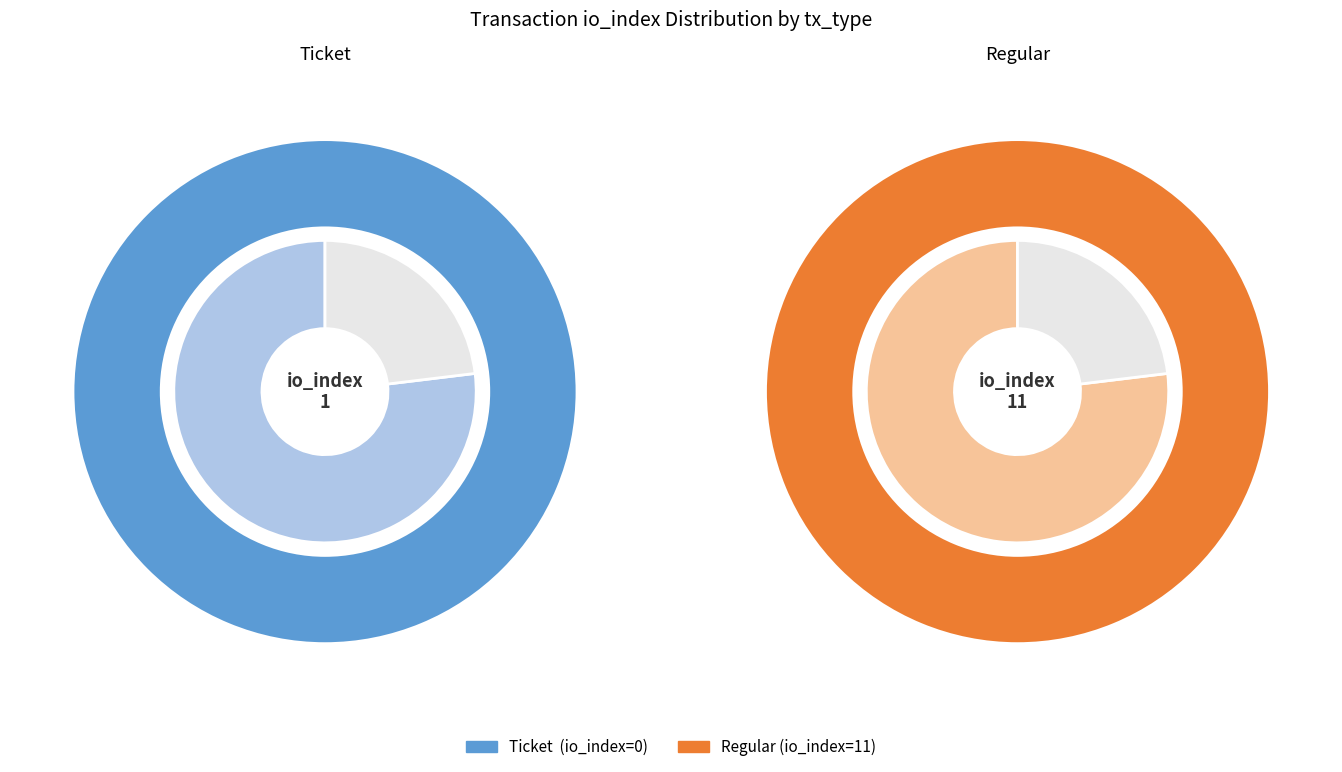

To the nearest percent, what is the difference between the Ticket (io_index=0) and Regular (io_index=11) slice percentages?

100%